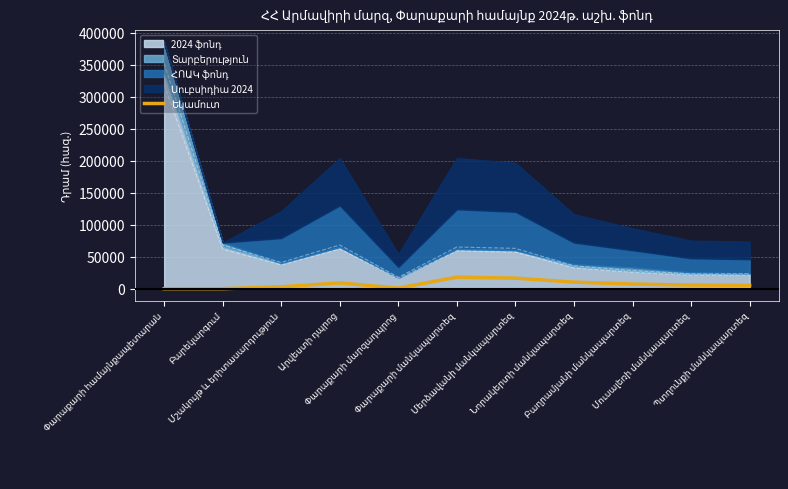

Where does the data first go above 5600?

Արվեստի դպրոց